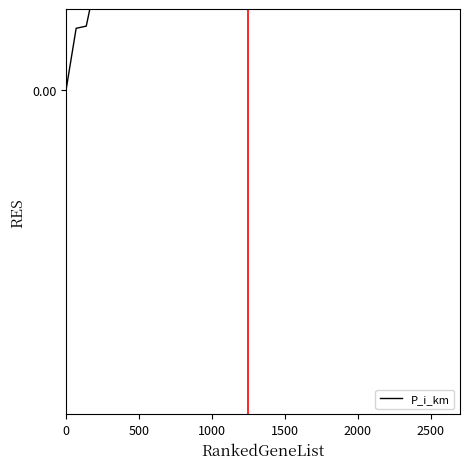

How many distinct data groups are displayed?

1